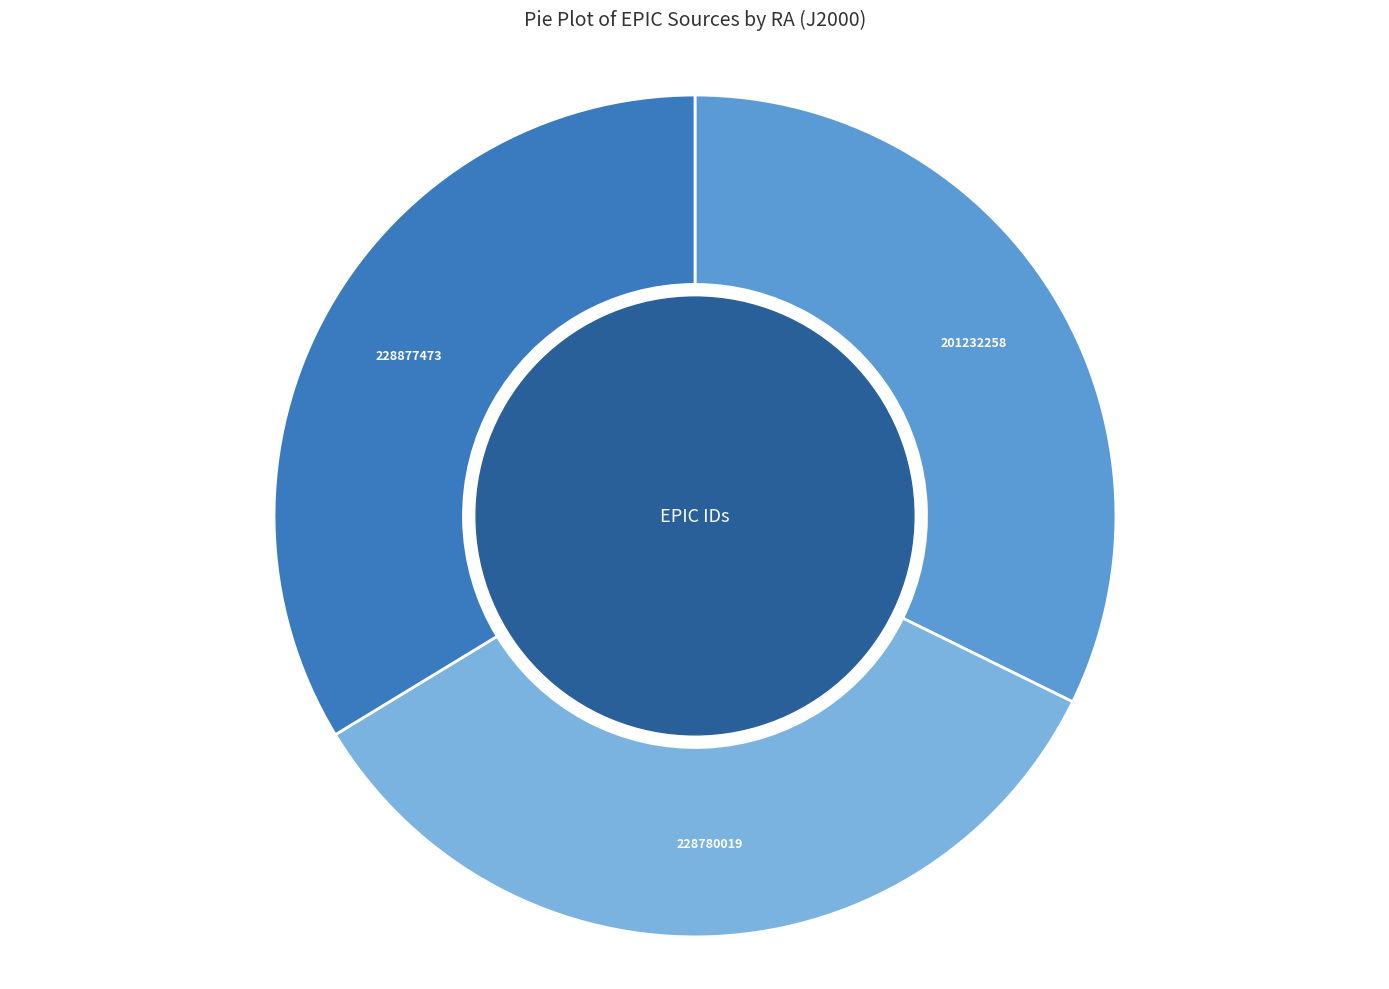

Does any single category account for the majority?

No